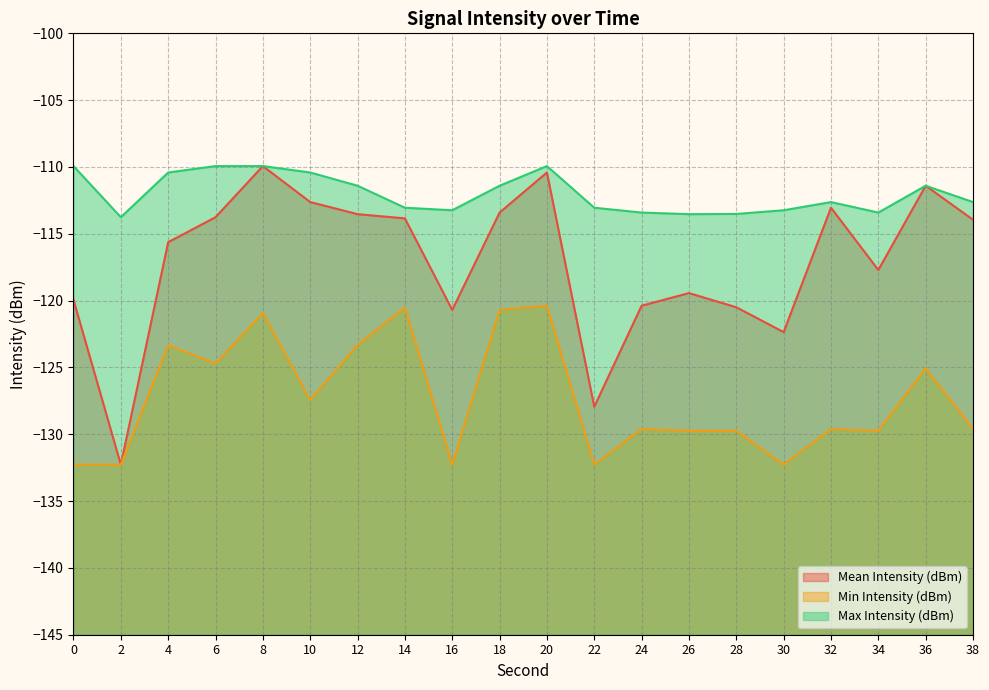

What value does the Mean Intensity (dBm) series have at 0?

-119.9